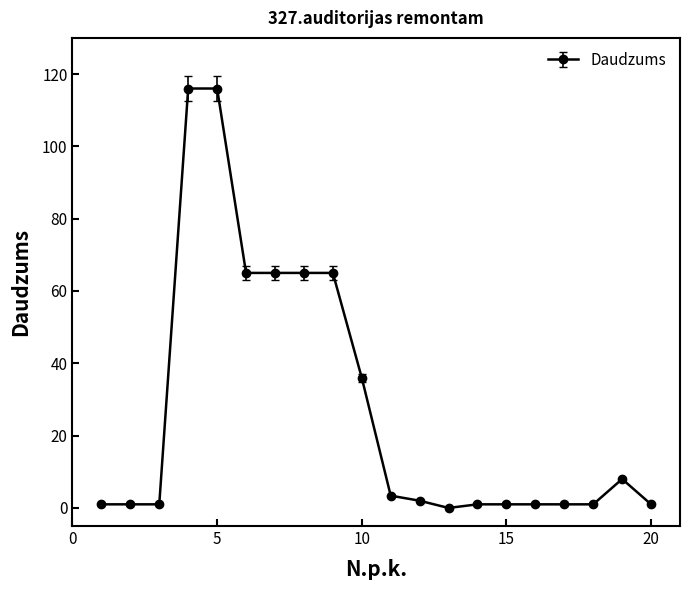

What is the difference between the second highest and minimum values?

116.0